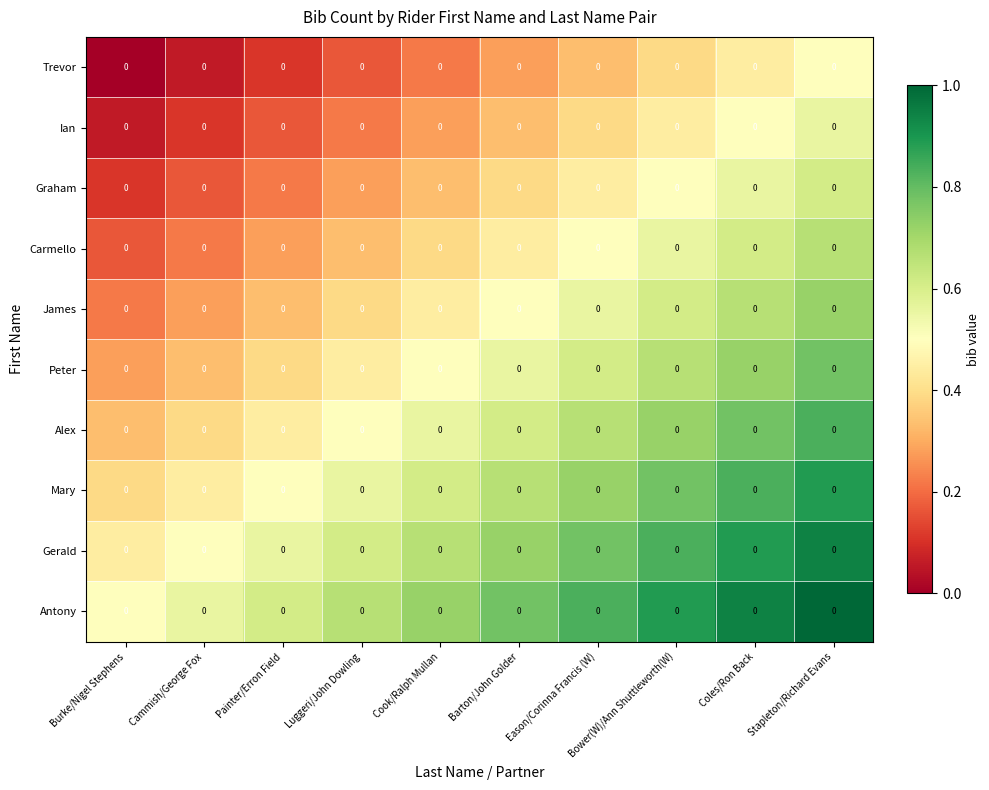

The value of Ian at Bower(W)/Ann Shuttleworth(W) is 0.6. True or false?

False